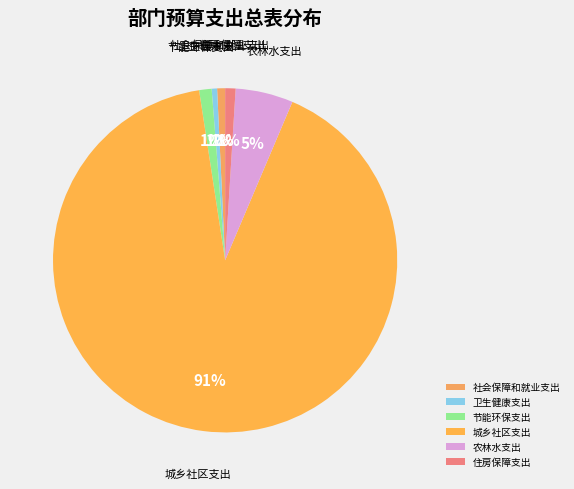

Which has a higher value, 卫生健康支出 or 农林水支出?

农林水支出